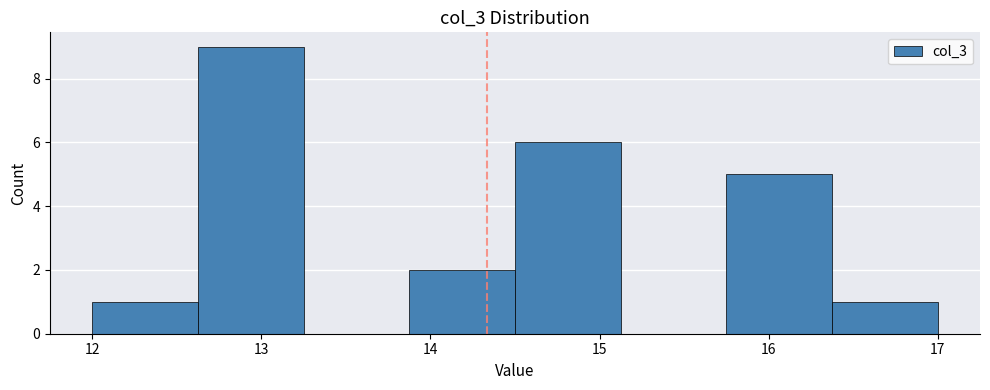

Reading left to right, list every bar in this chart as the range it spans on the x-axis followed by its height. Neither the bar edges nor the heights are printed on the chart, so give them approximately, as read against the axes.

12.0 to 12.6: 1
12.6 to 13.3: 9
13.3 to 13.9: 0
13.9 to 14.5: 2
14.5 to 15.1: 6
15.1 to 15.8: 0
15.8 to 16.4: 5
16.4 to 17.0: 1